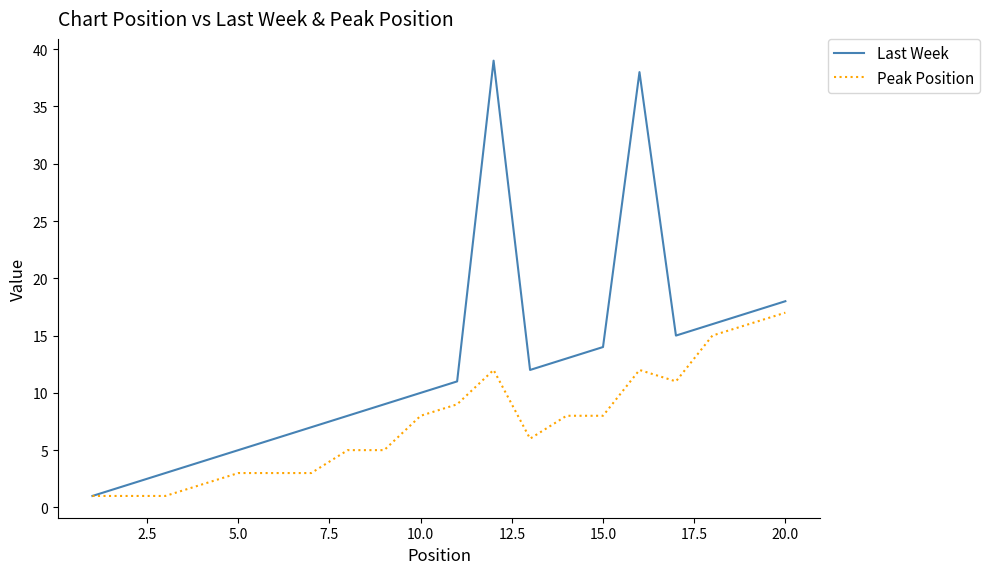

Rank the series by their average value, from highest to lowest.

Last Week, Peak Position